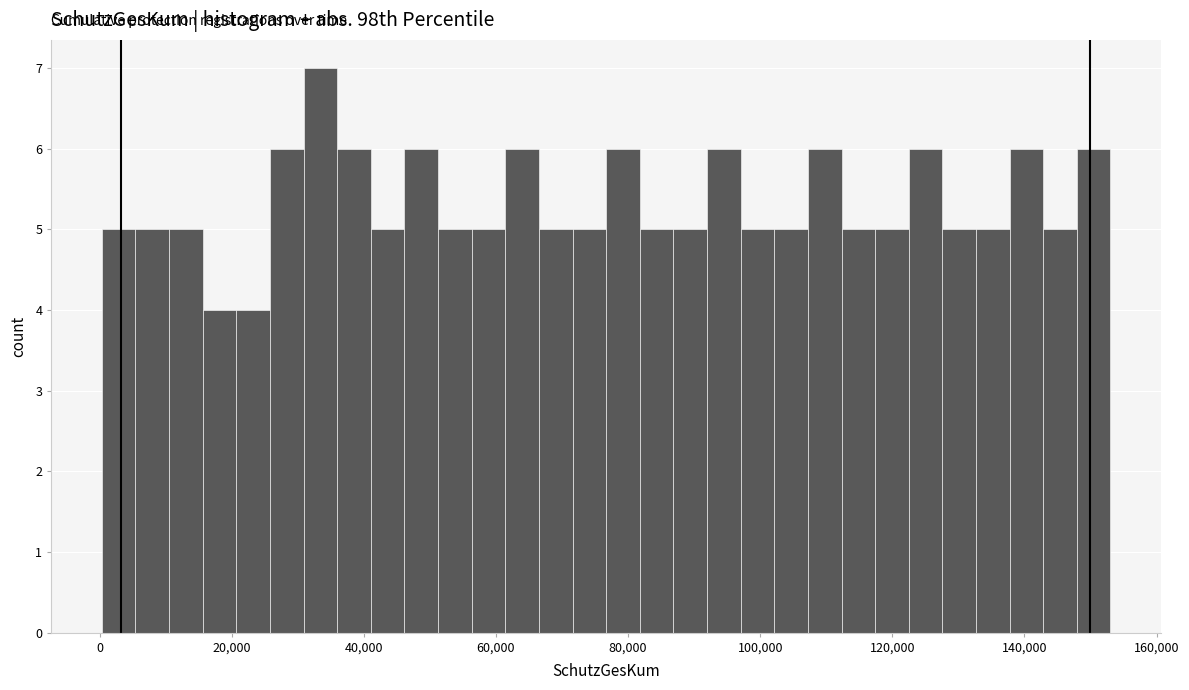

Read against the x-axis, roughly where is the centre of the tallest bar?

34000